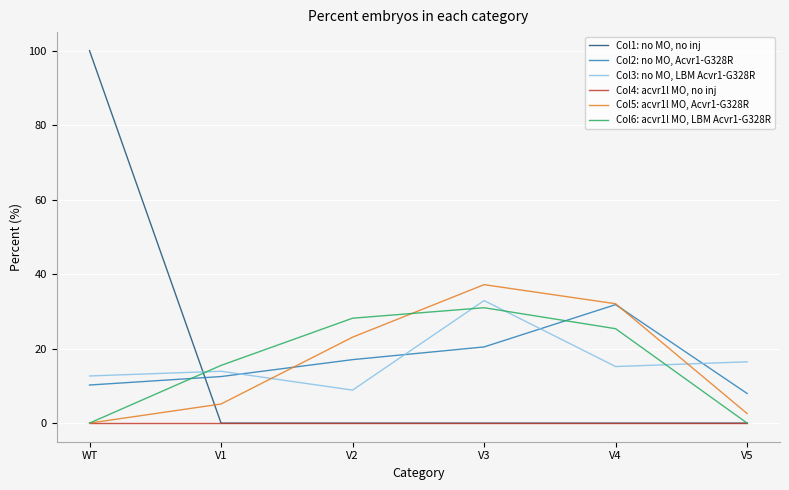

True or false: Col4: acvr1l MO, no inj has more than 2 interior local peaks.

False